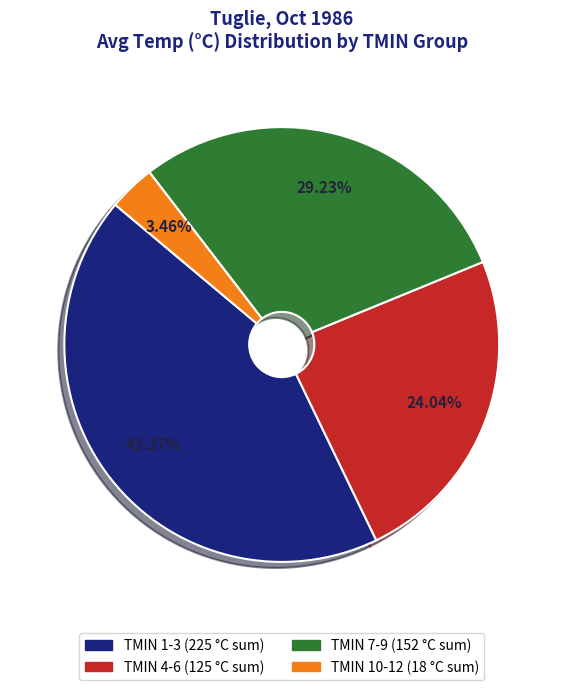

How many segments does this pie chart have?

4